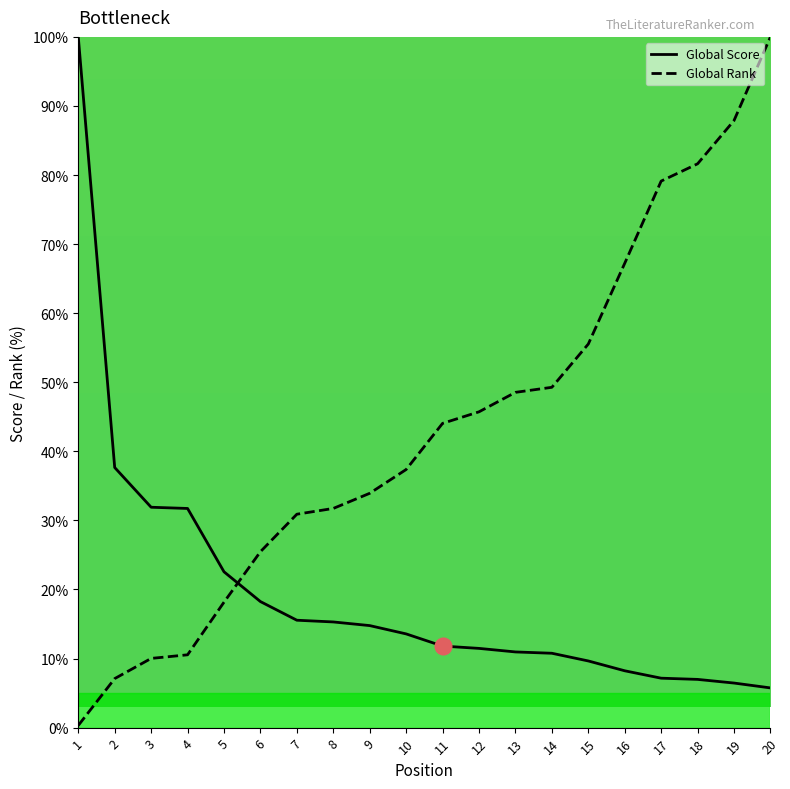

Between which two adjacent categories do Global Rank and Global Score first intersect?

5 and 6